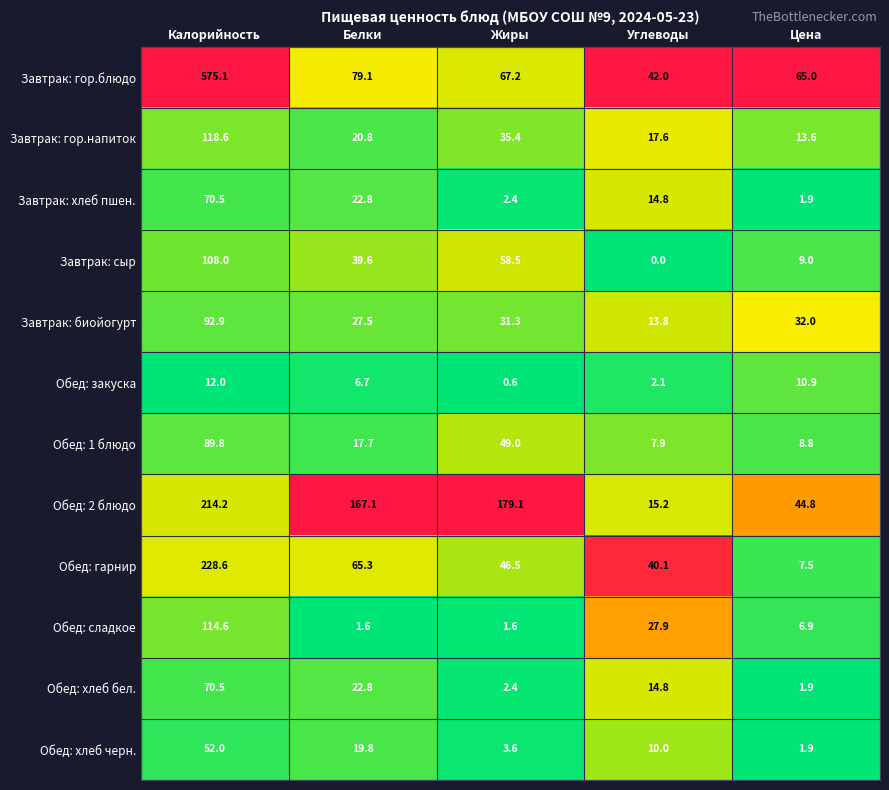

At which label does Завтрак: сыр first exceed 39?

Калорийность